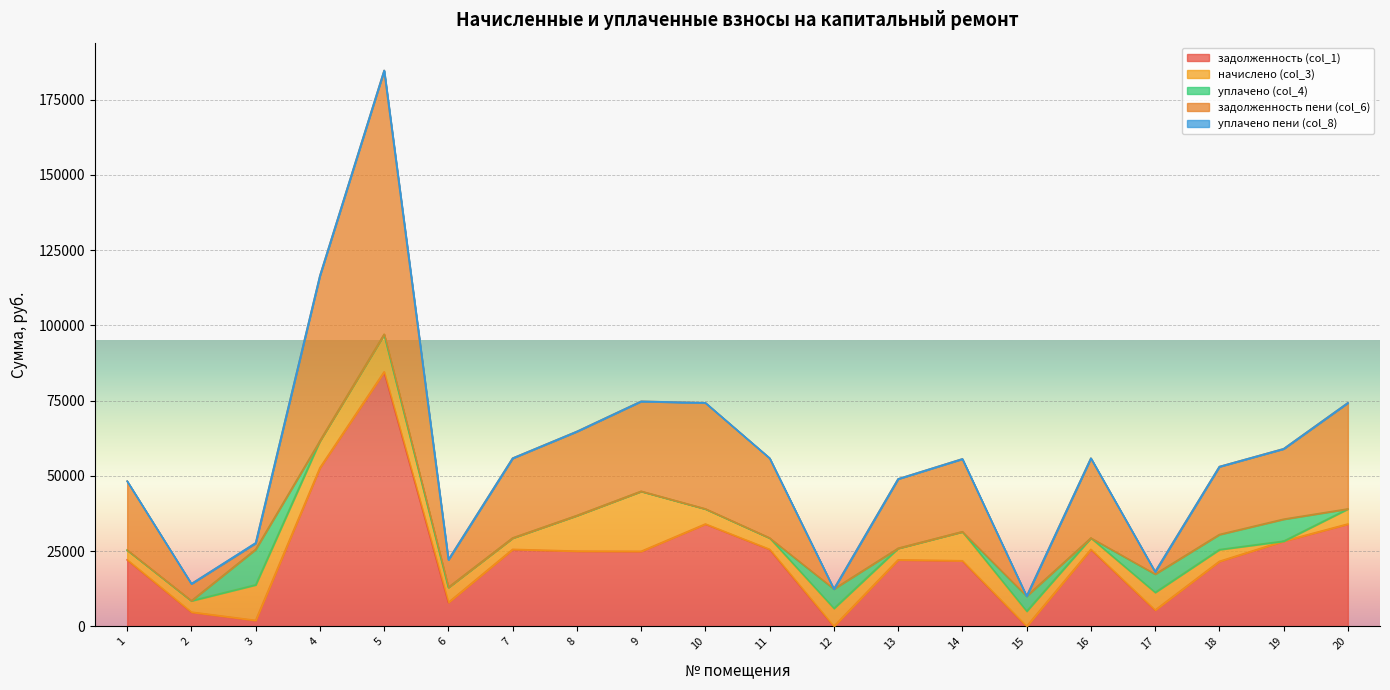

The value of уплачено пени (col_8) at 3 is 149.6. True or false?

True